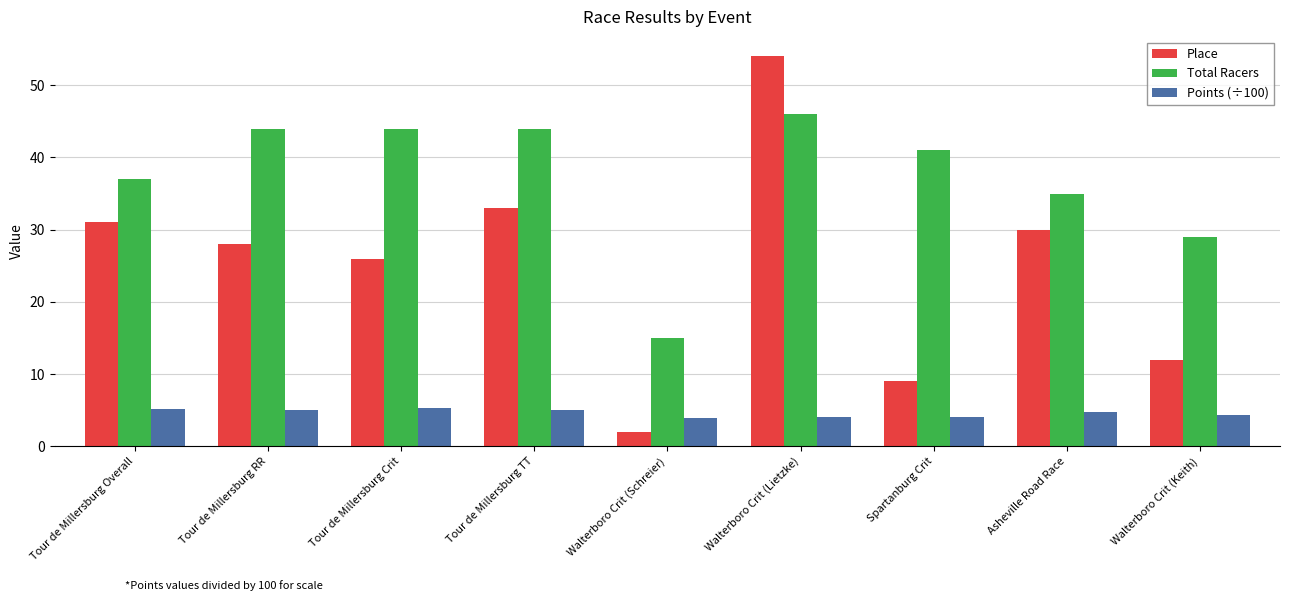

Count the number of categories in the chart.

9